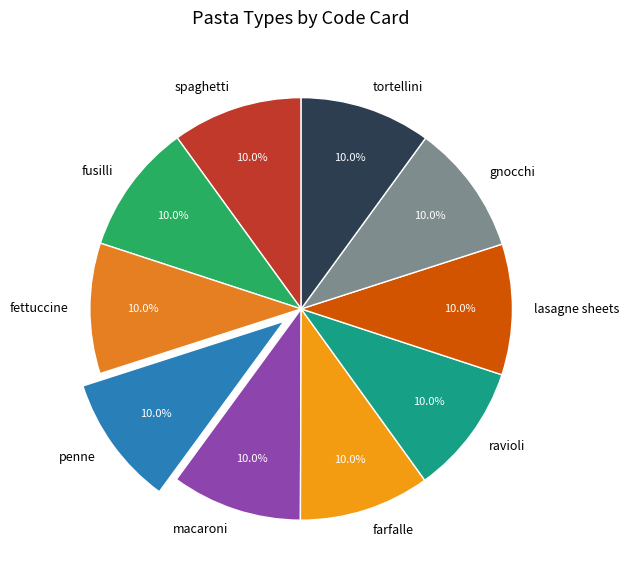

Combined, do gnocchi and lasagne sheets account for over 50%?

No